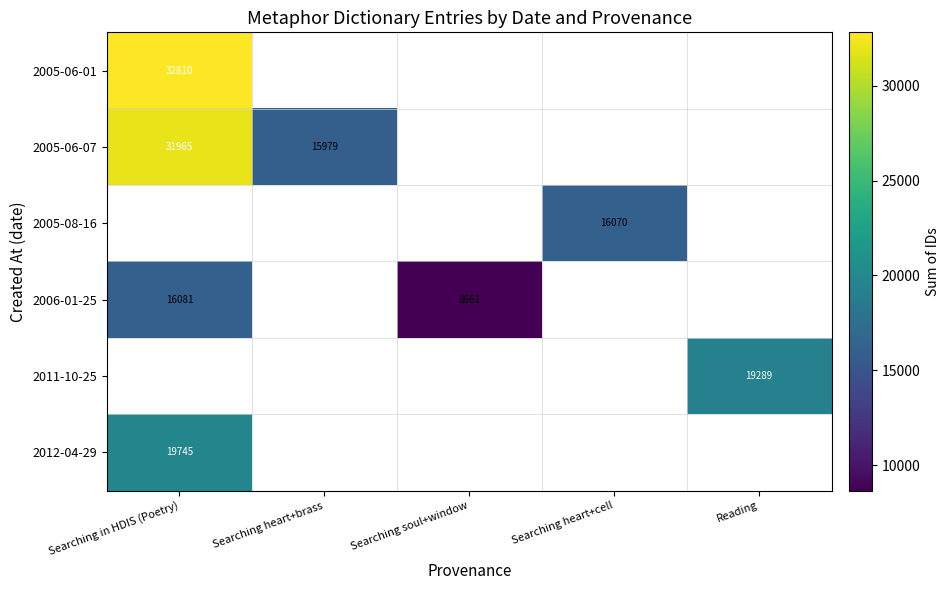

Is it true that 2005-08-16 equals 28490.3 at Searching heart+cell?

False